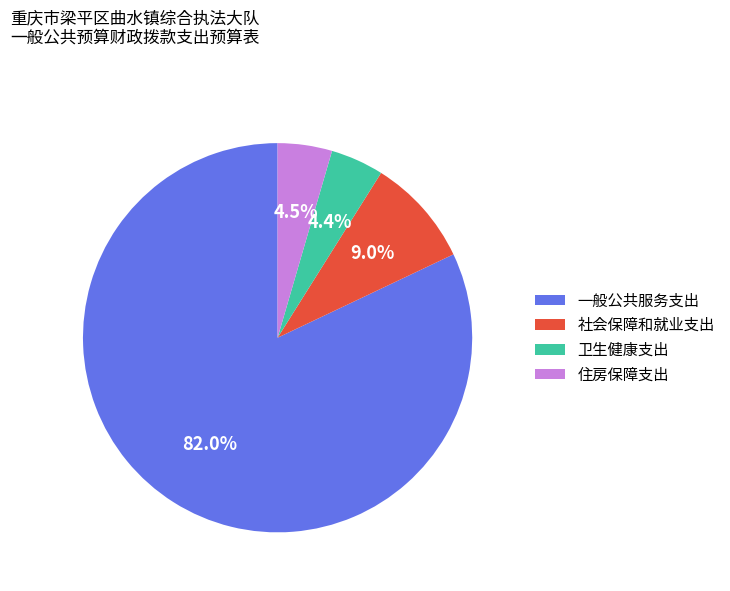

To the nearest percent, what is the average slice percentage?

25%